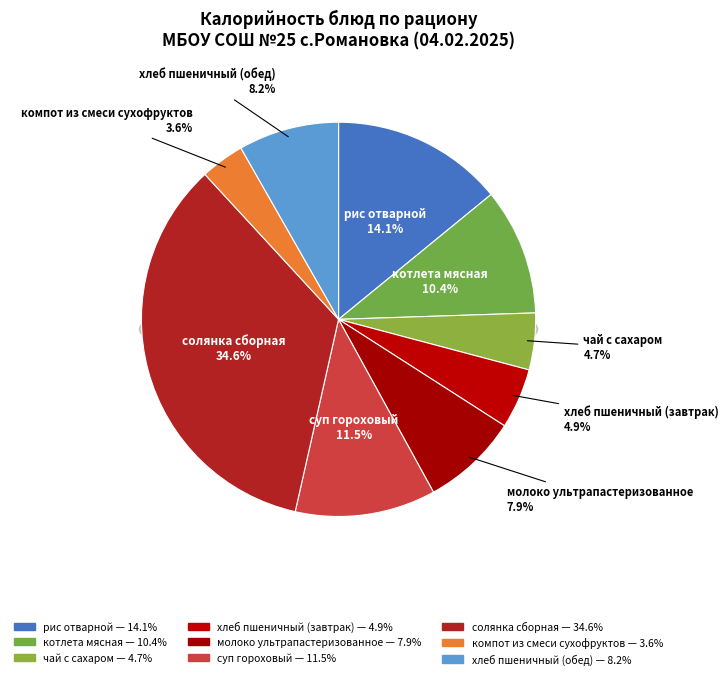

How many slices are in this pie chart?

9